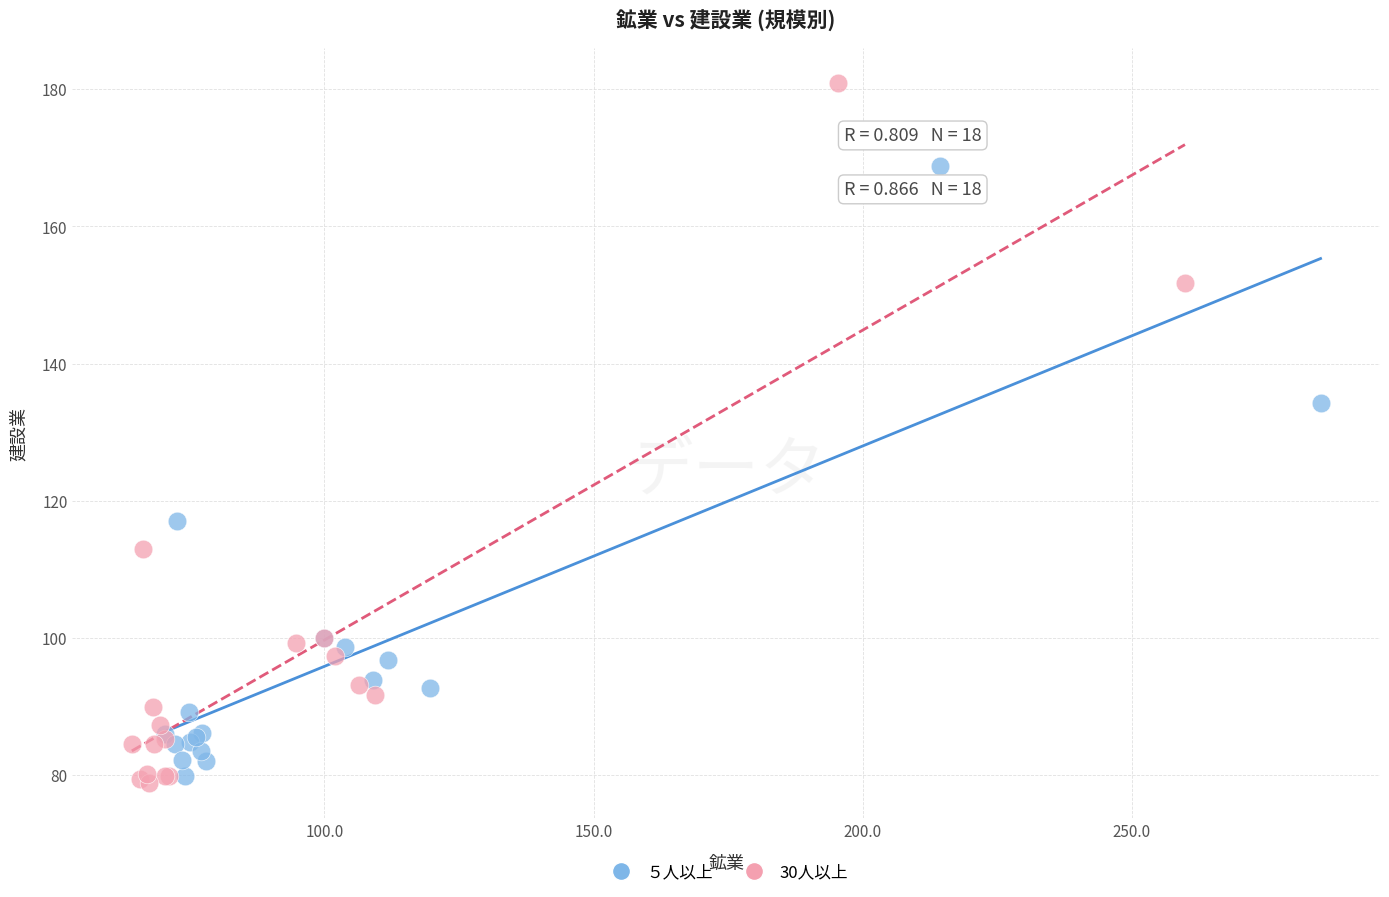

Which series contains the highest Y value?

30人以上